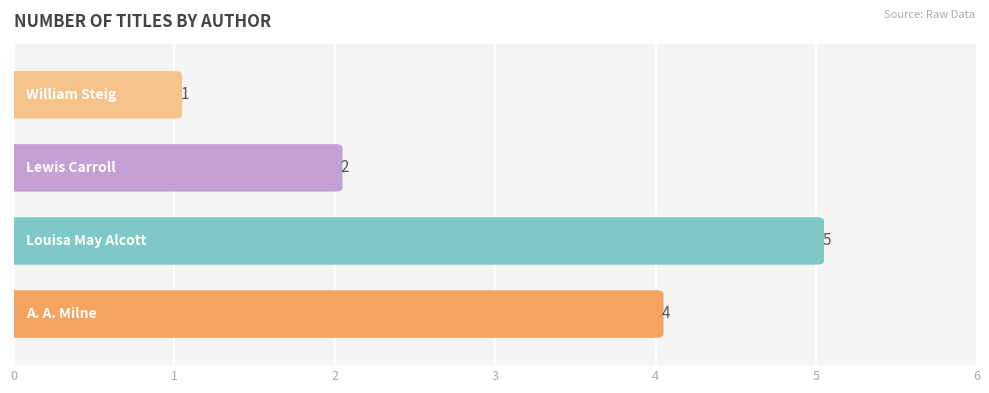

What is the difference between the second highest and second lowest values?

2